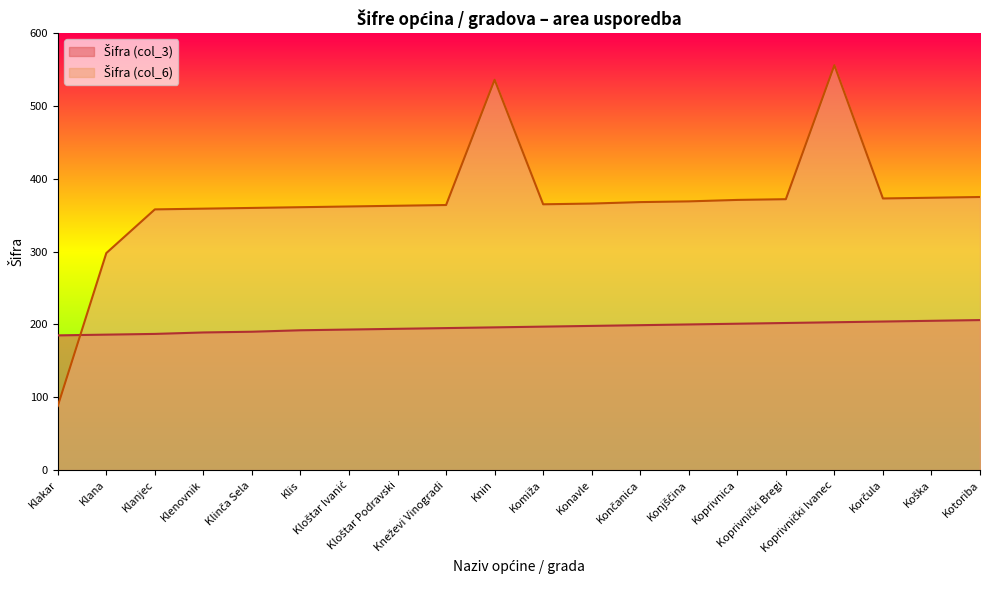

What are all the series names shown in the legend?

Šifra (col_3), Šifra (col_6)